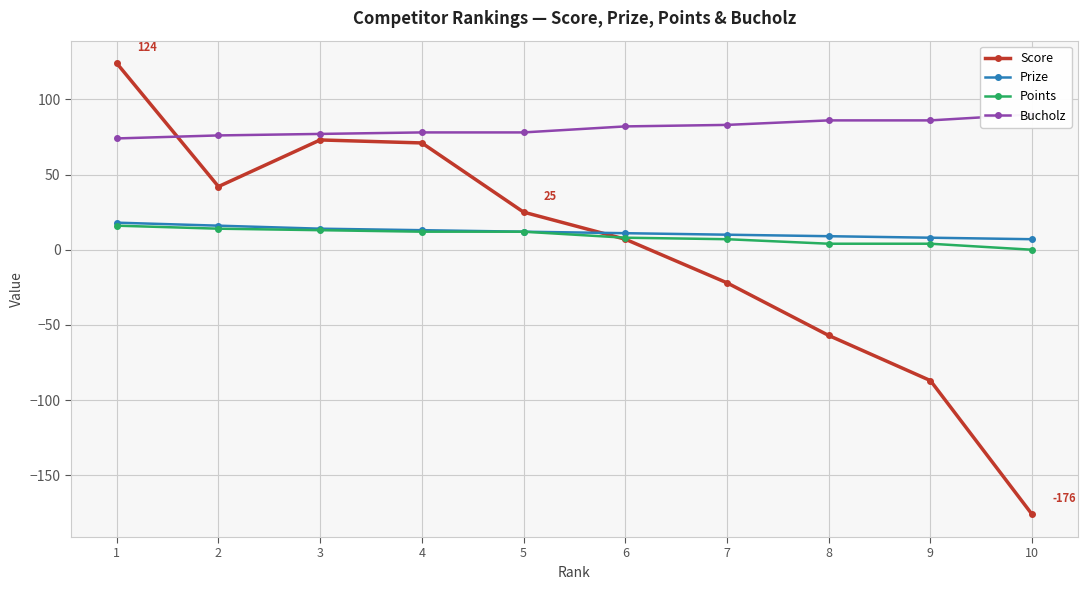

What value does the Bucholz series have at 3, to the nearest 5?

75